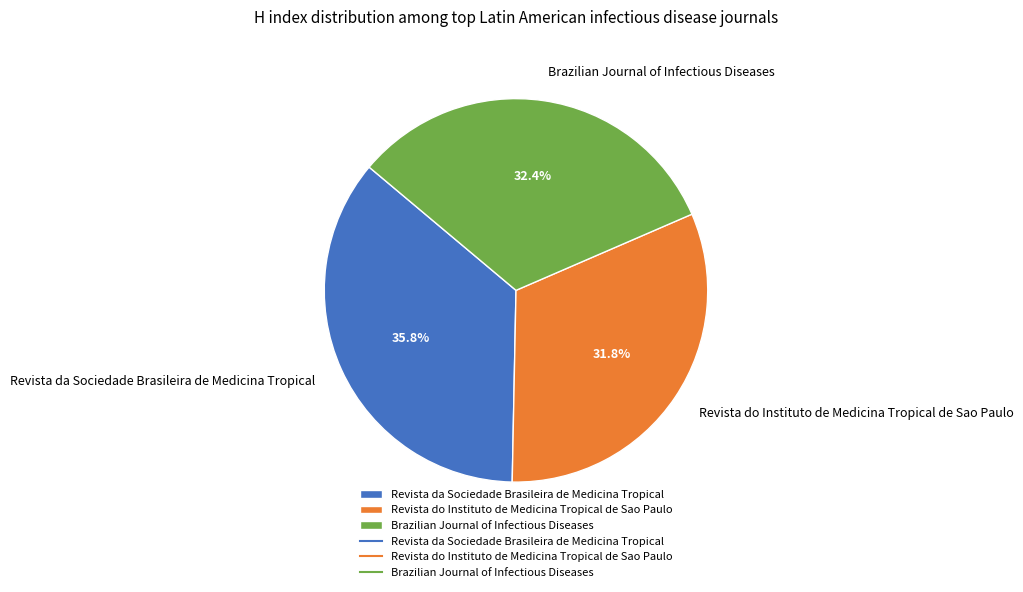

Count the number of slices in the pie.

3